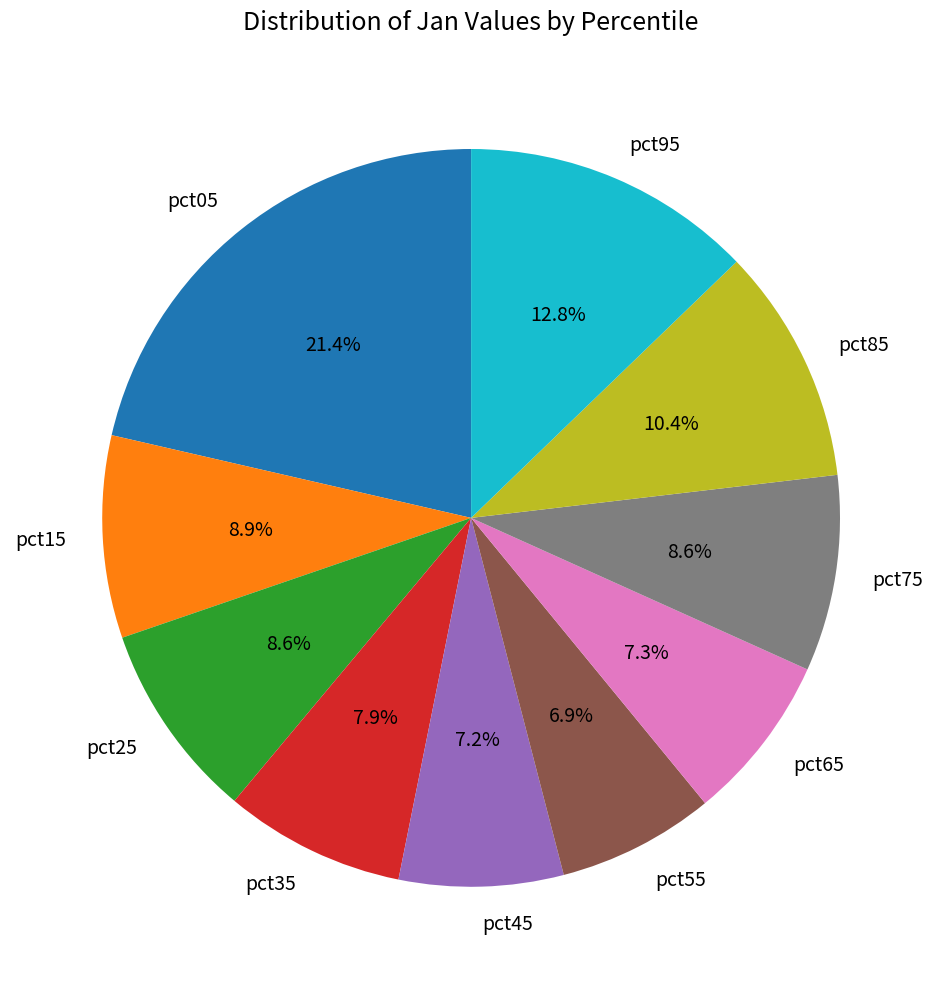

What is the total percentage of pct25 and pct95?

21.4%